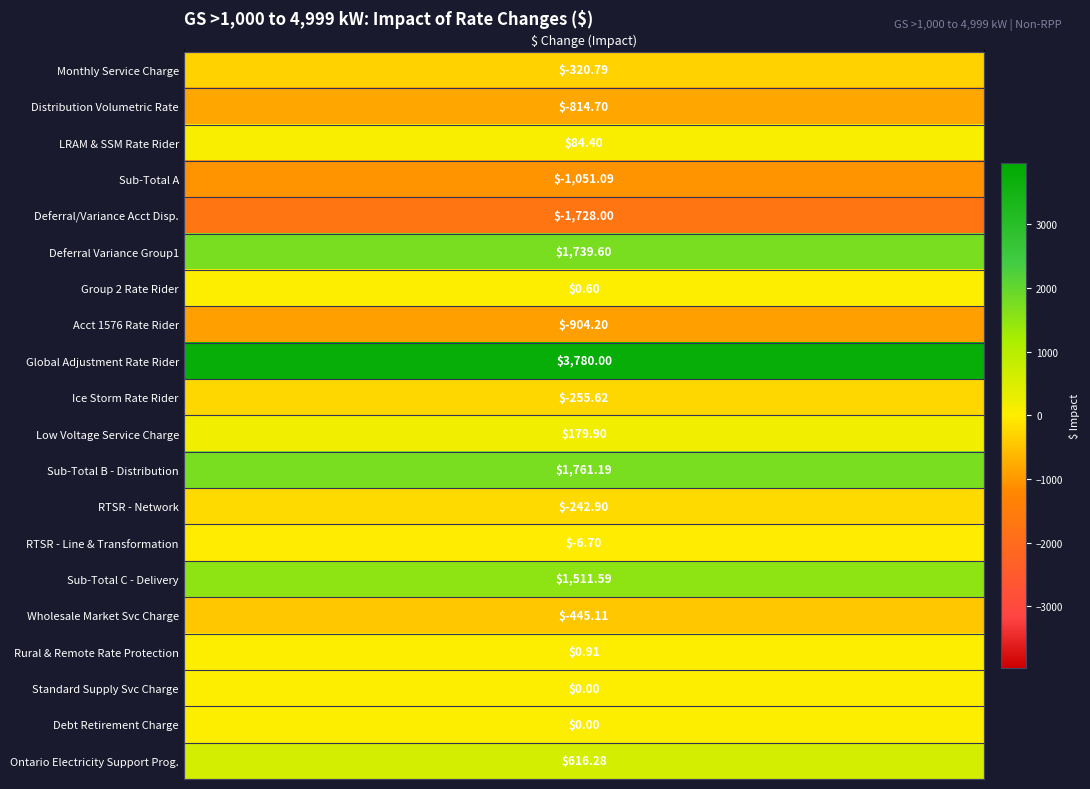

Reading left to right, transcribe all the data shown in this chart.

-320.8	-814.7	84.4	-1051.1	-1728.0	1739.6	0.6	-904.2	3780.0	-255.6	179.9	1761.2	-242.9	-6.7	1511.6	-445.1	0.9	0.0	0.0	616.3